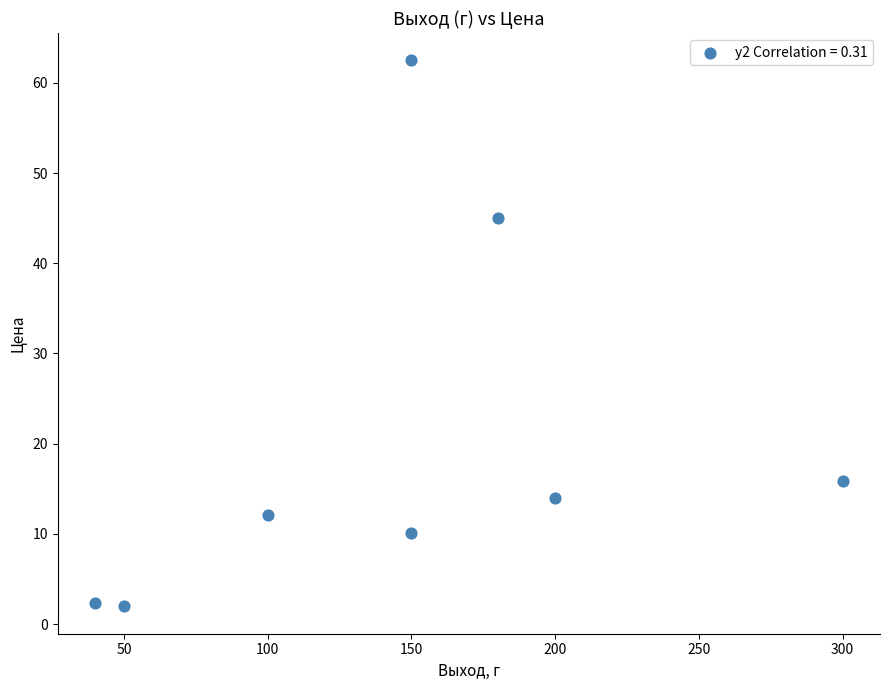

What Y value in the scatter plot is closest to 32?

45.0